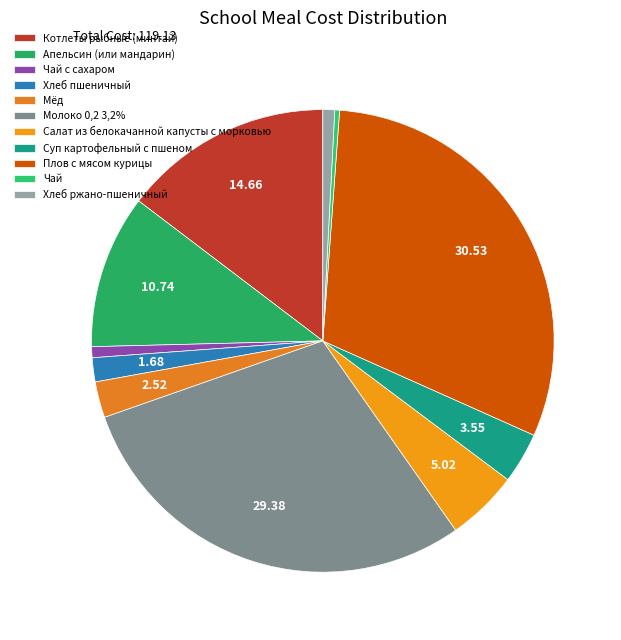

Do Хлеб ржано-пшеничный and Суп картофельный с пшеном together represent more than half of the pie?

No